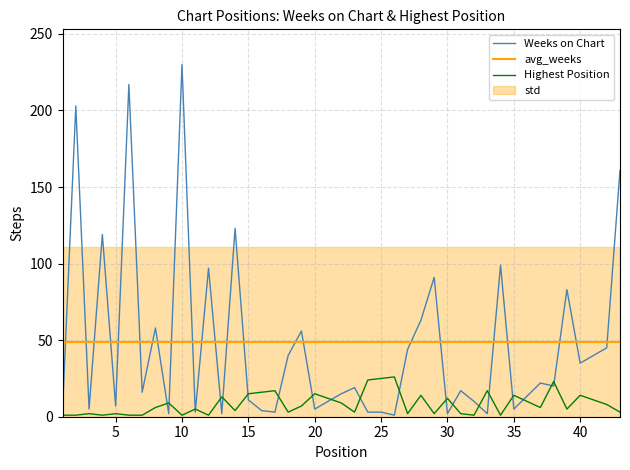

Does the chart have visible grid lines?

Yes